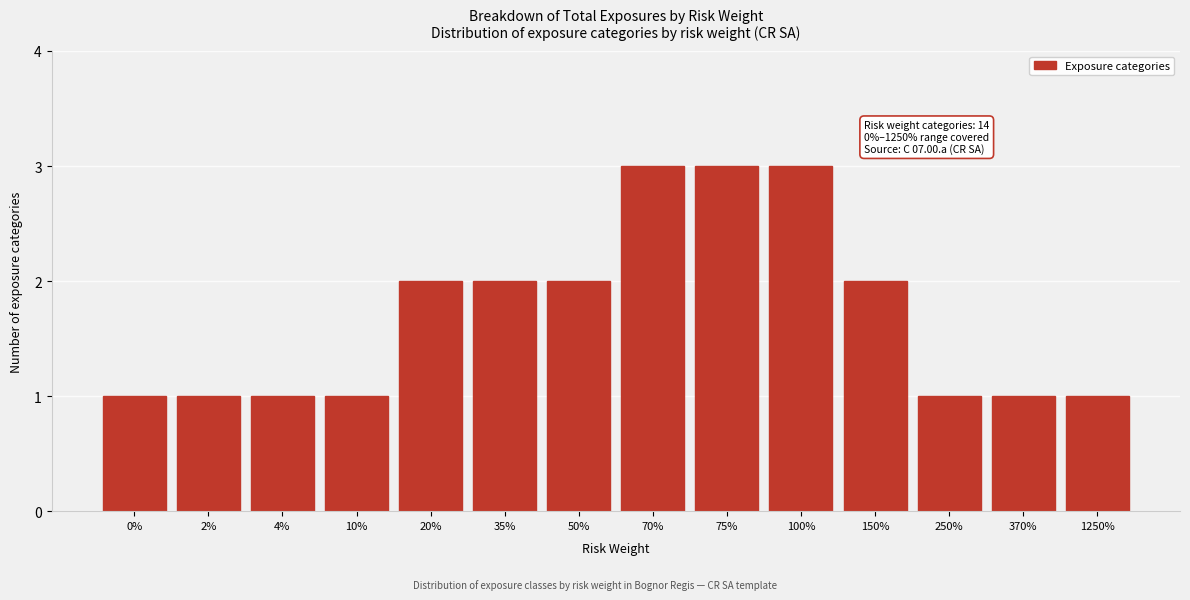

Reading right to left, what are all the values shown in this chart?

1	1	1	2	3	3	3	2	2	2	1	1	1	1